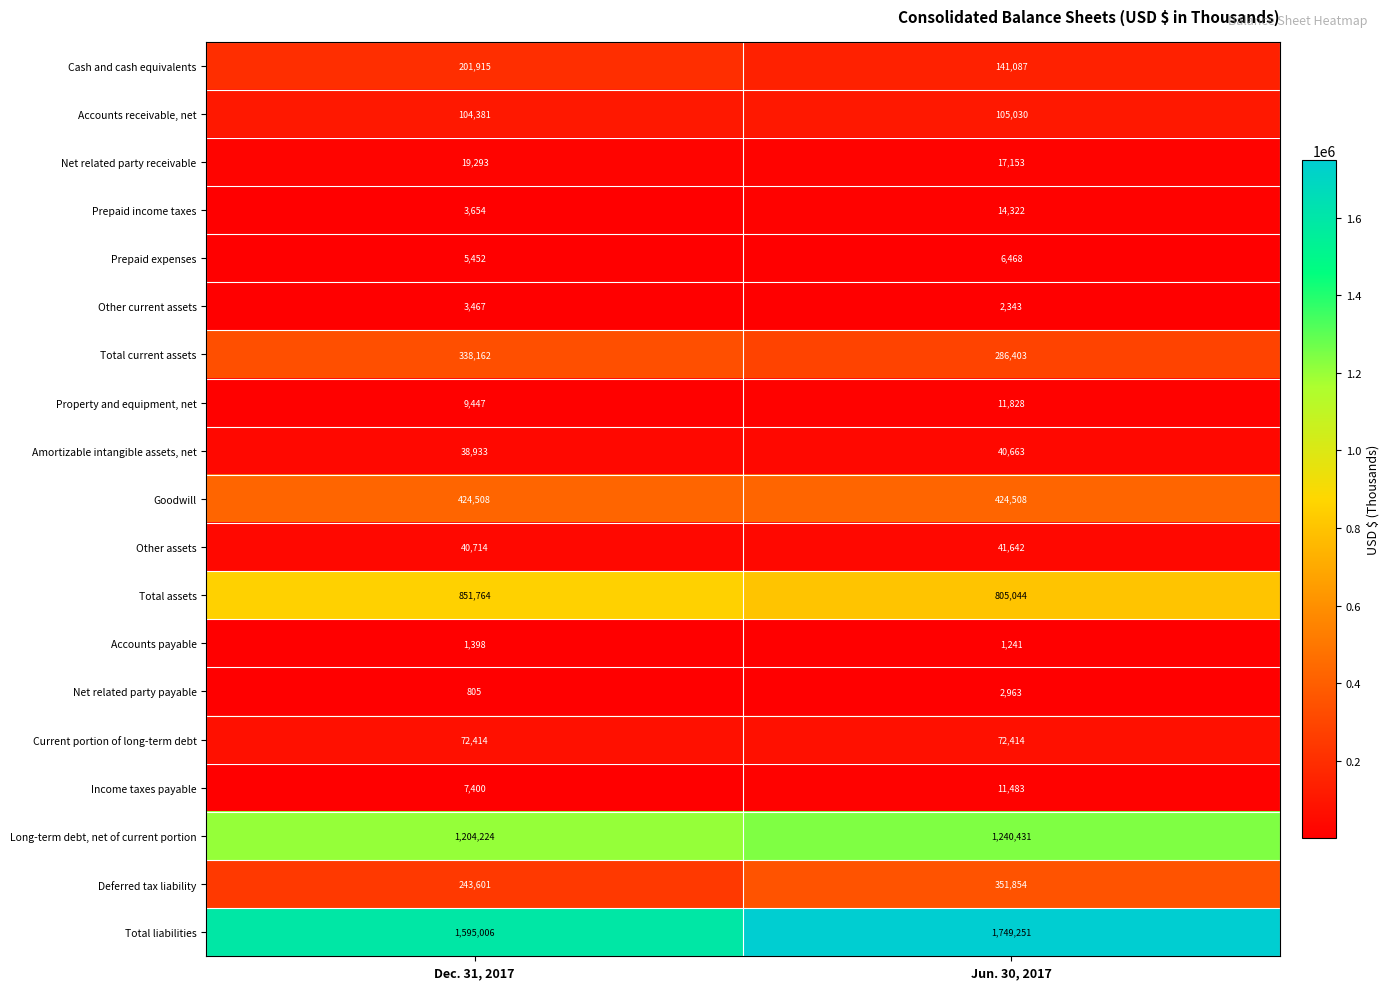

What is the difference between the highest and lowest values at Dec. 31, 2017?

1594201